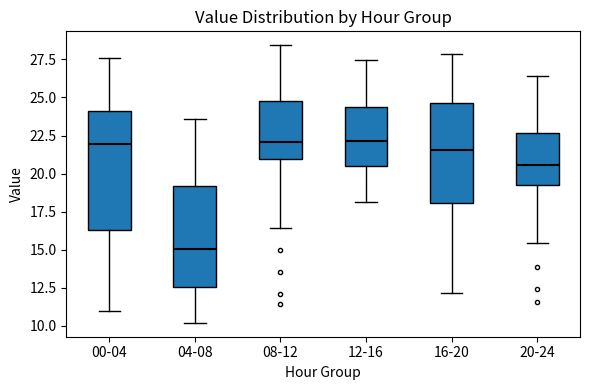

Reading left to right, read every box against the y-axis: the position of its median line, the range the box covers, and the ends of its whiskers. The values are not printed on the chart, so give them approximately, as read against the axis.

00-04: median 22.0, box 16.5 to 24.0, whiskers 11.0 to 27.5
04-08: median 15.0, box 12.5 to 19.0, whiskers 10.0 to 23.5
08-12: median 22.0, box 21.0 to 25.0, whiskers 16.5 to 28.5
12-16: median 22.0, box 20.5 to 24.5, whiskers 18.0 to 27.5
16-20: median 21.5, box 18.0 to 24.5, whiskers 12.0 to 28.0
20-24: median 20.5, box 19.5 to 22.5, whiskers 15.5 to 26.5